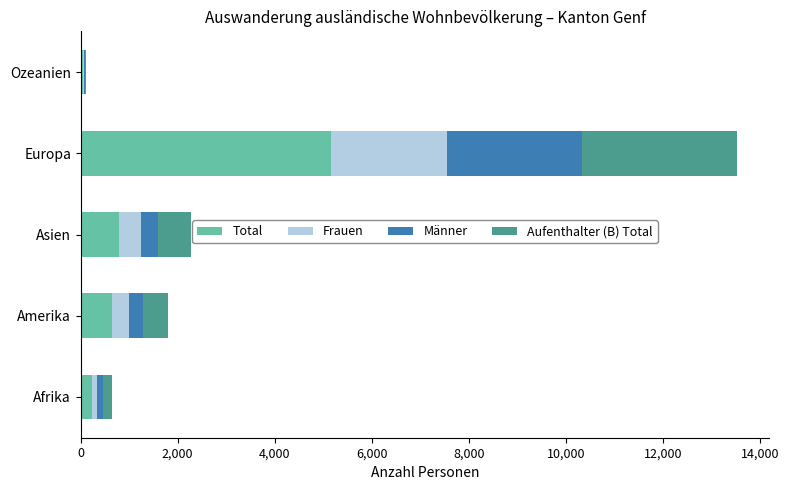

At which category is the sum across all series the highest?

Europa